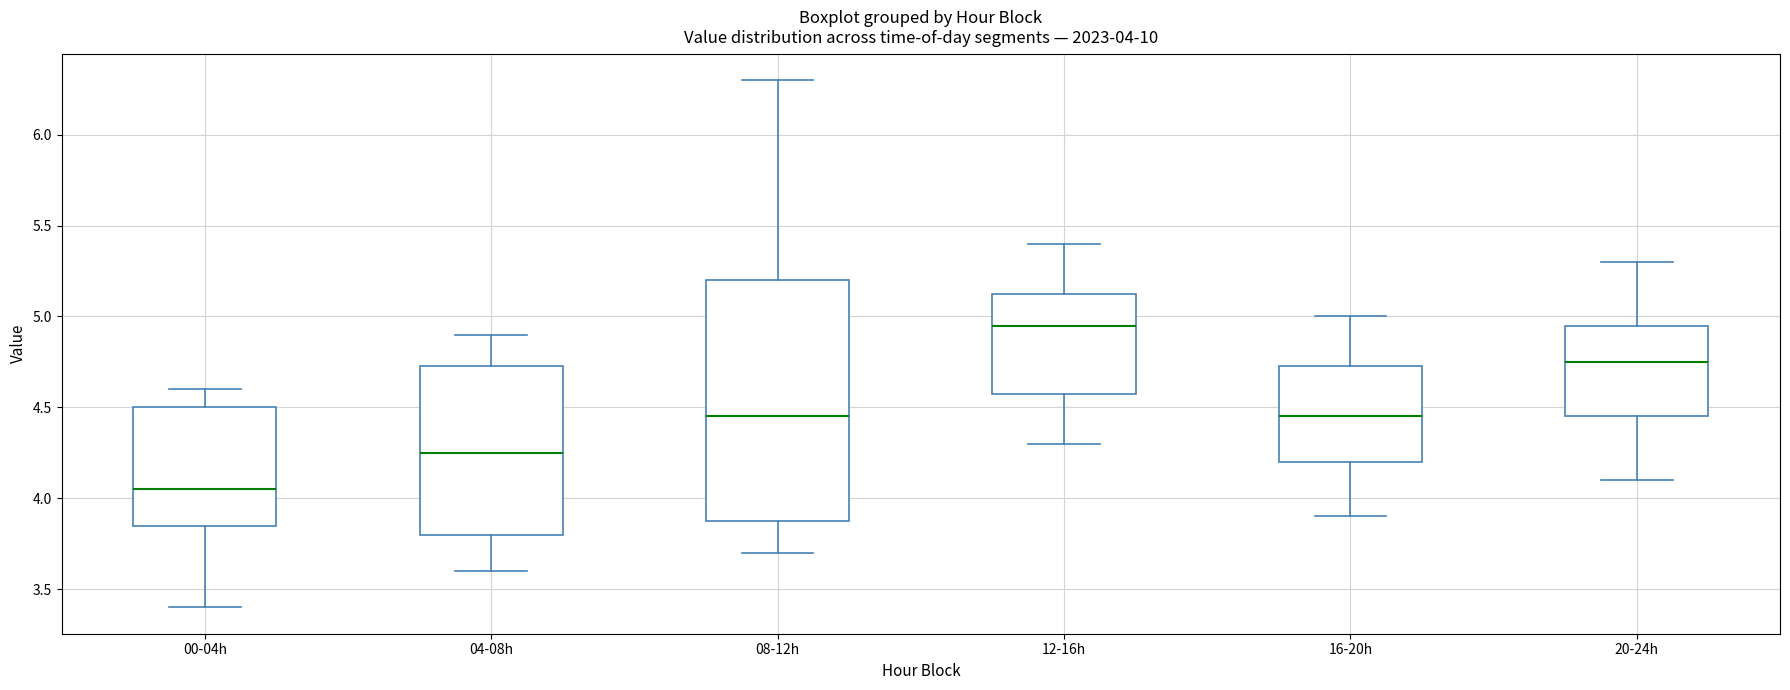

Which box's median line is the lowest?

00-04h